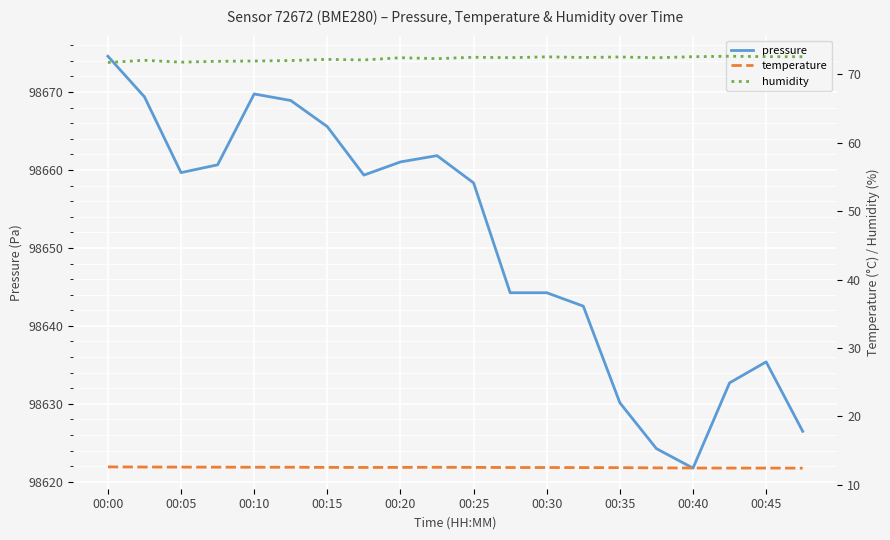

At which category does pressure reach its first local peak?

00:10